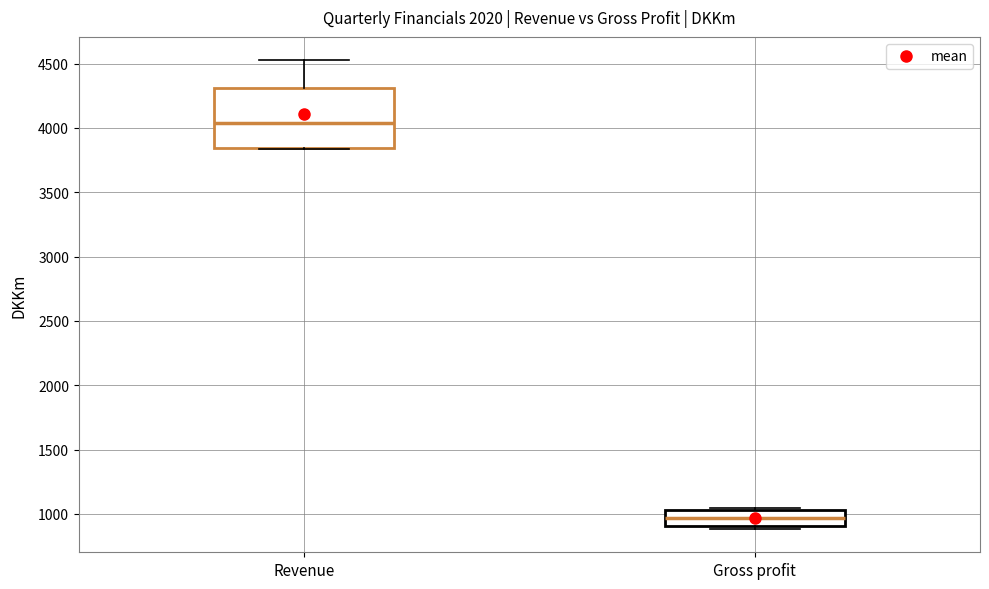

Where is the lower edge of the box for Revenue on the y-axis? The values are not printed on the chart, so give them approximately, as read against the axis.

3850